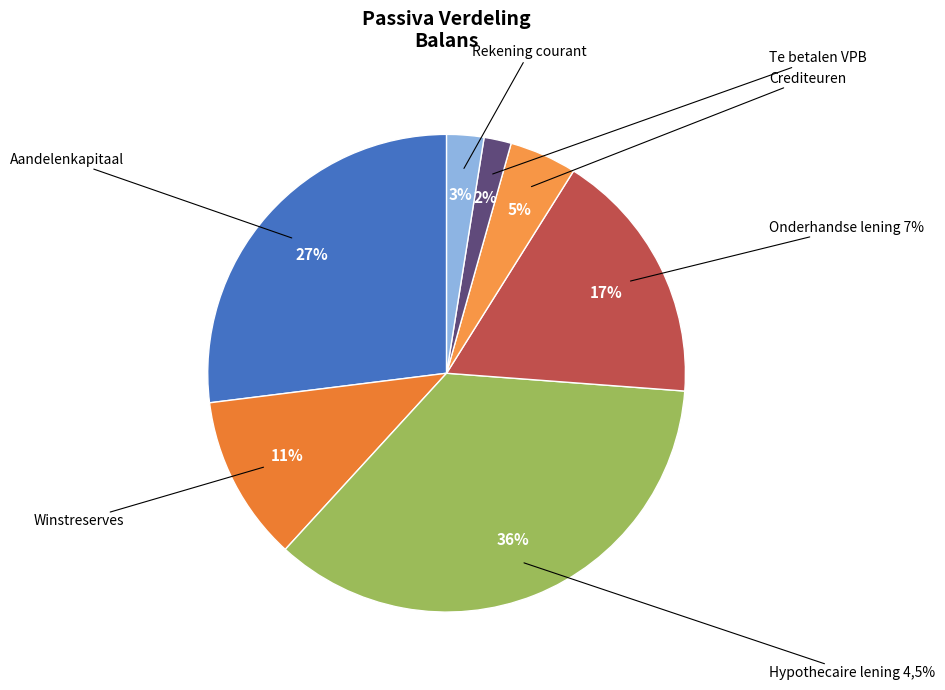

Count the number of slices in the pie.

7